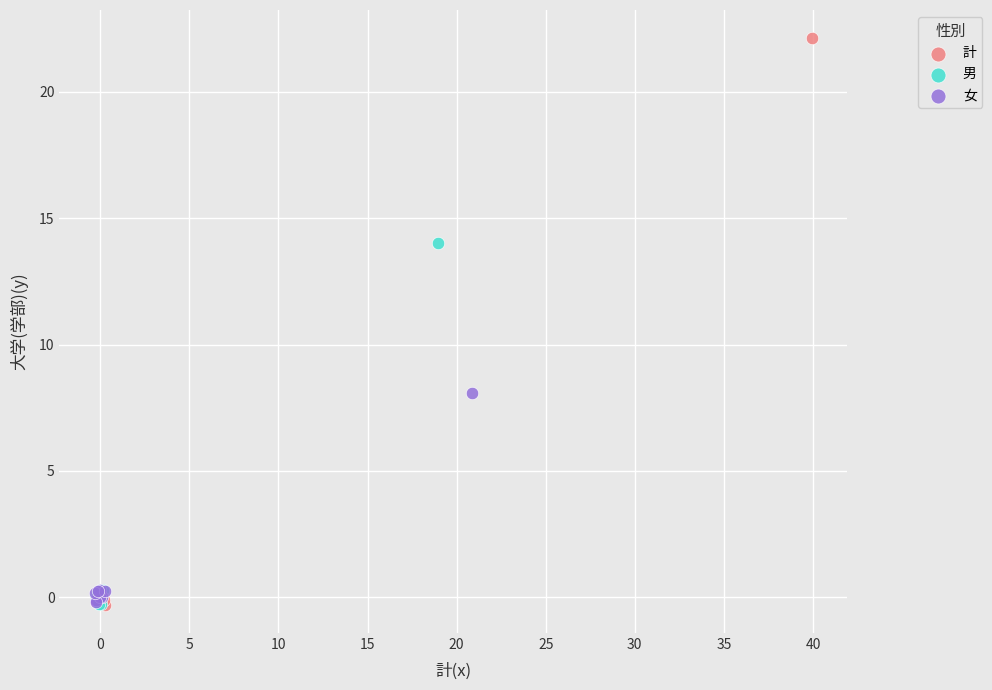

Which series has the largest Y range (max minus min)?

計